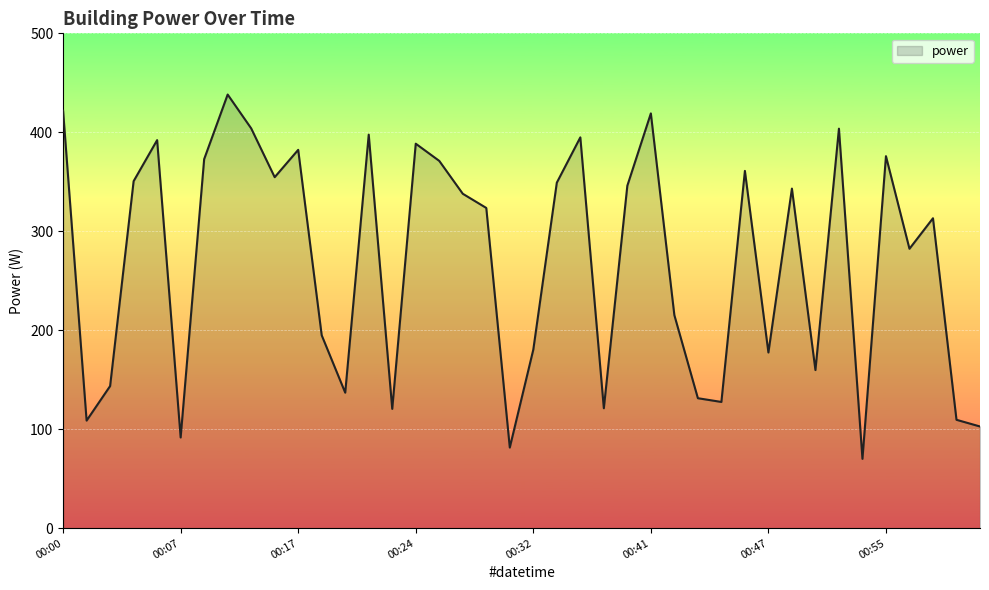

What is the minimum value shown in the chart?

70.0